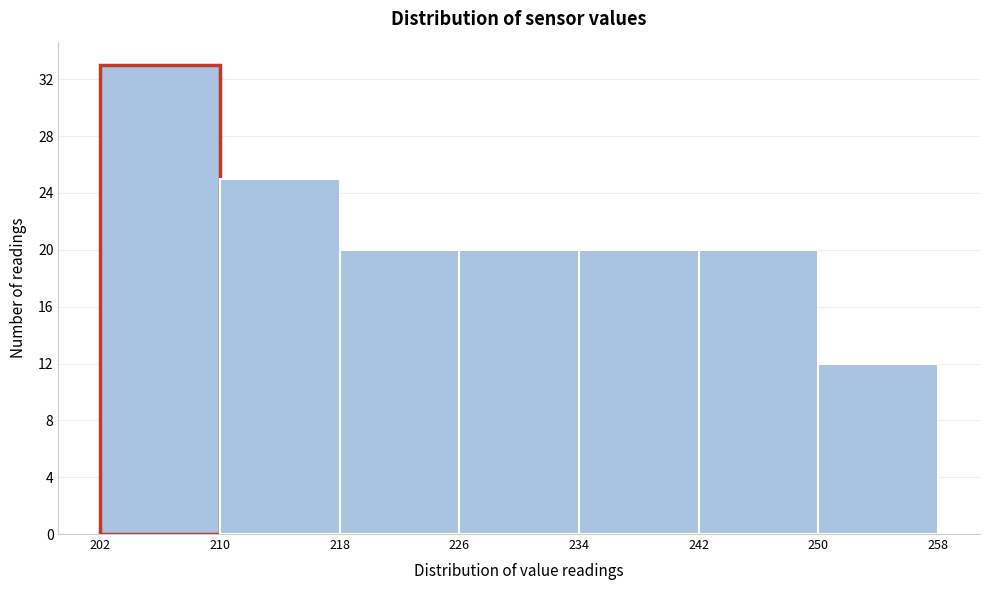

Reading left to right, transcribe this chart: for each bar, give the range it covers on the x-axis and its height. The values are not printed on the chart, so give them approximately, as read against the axis.

202 to 210: 33
210 to 218: 25
218 to 226: 20
226 to 234: 20
234 to 242: 20
242 to 250: 20
250 to 258: 12